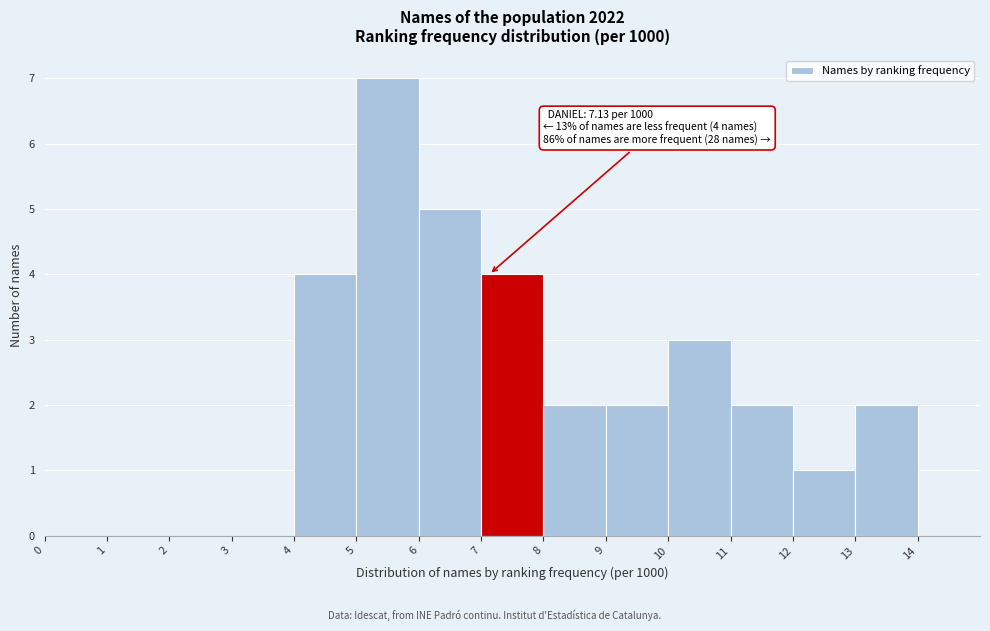

Which range on the x-axis has the tallest bar?

5 to 6